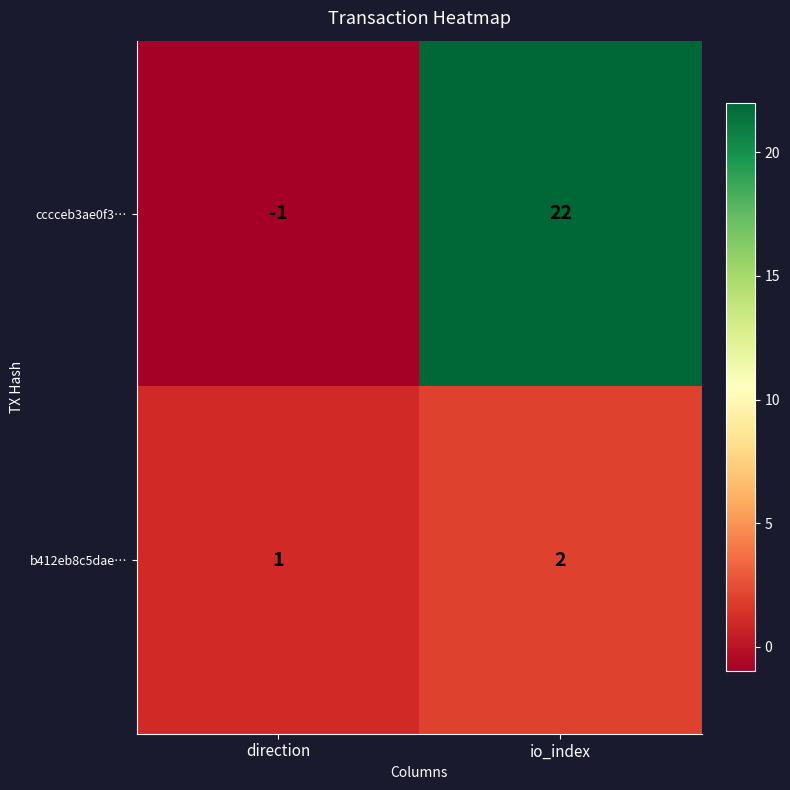

What is the maximum value shown in the chart?

22